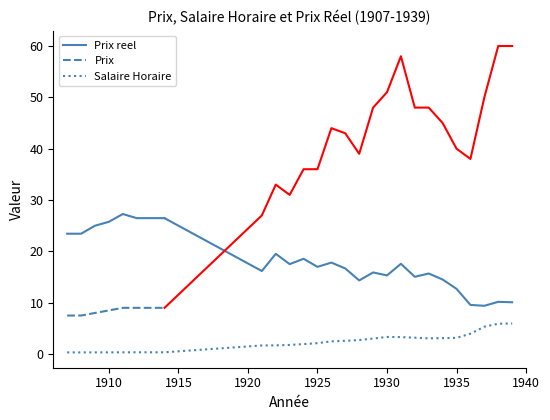

True or false: Prix and Salaire Horaire cross at least once.

False